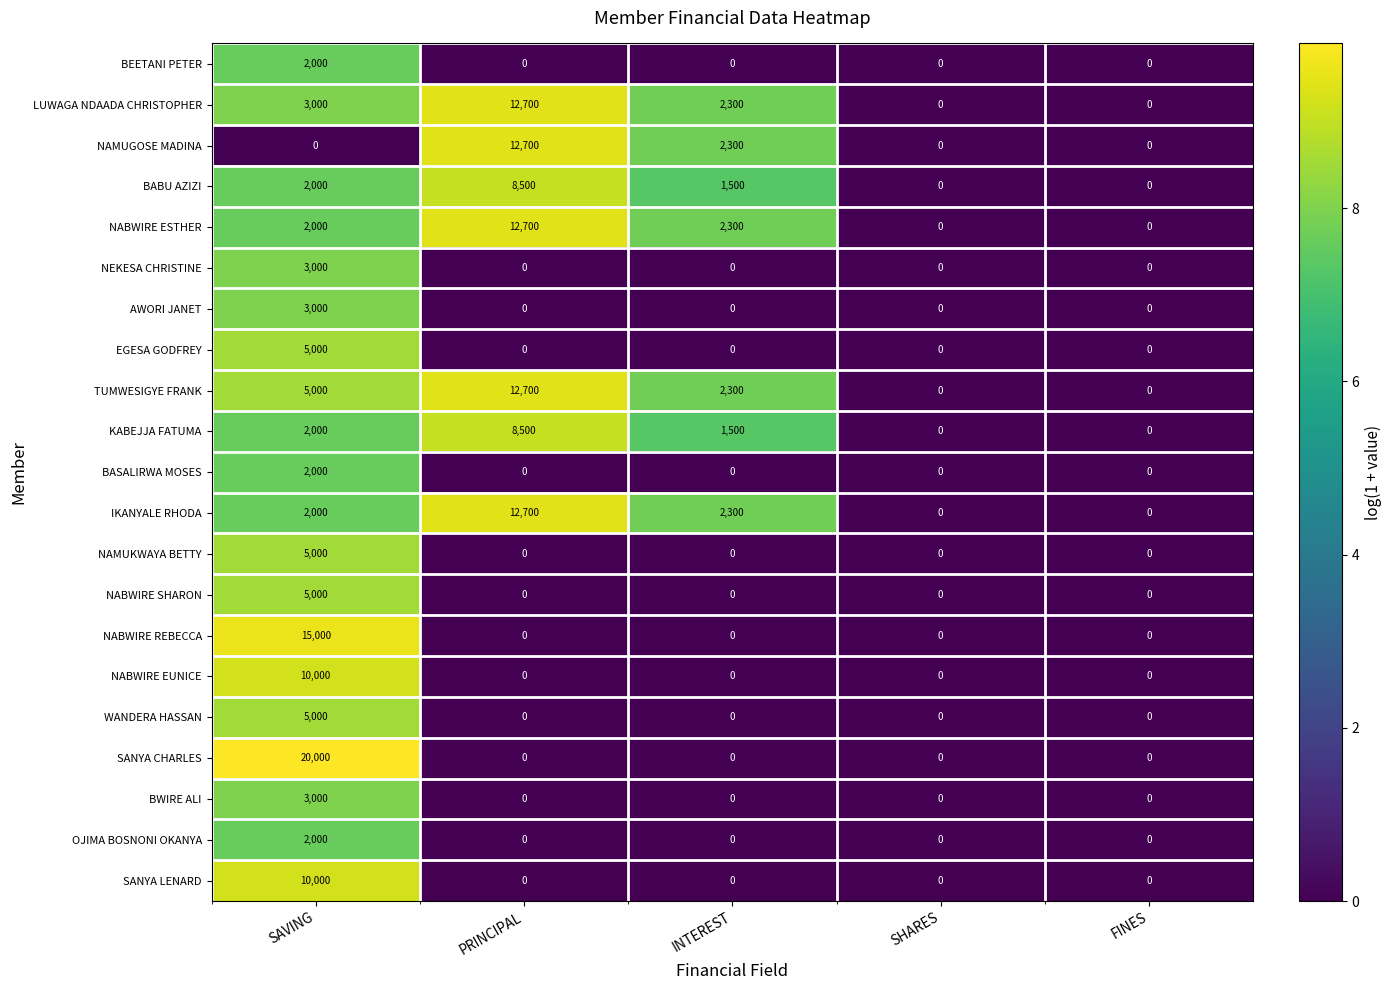

What is the approximate value of BABU AZIZI at PRINCIPAL, to the nearest 10?

8500